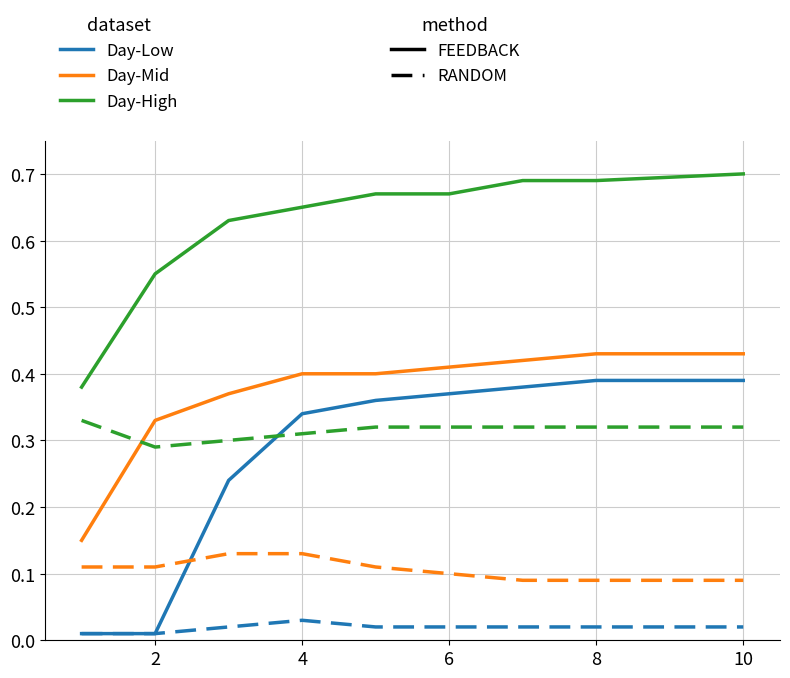

Does the chart display data point markers on the line(s)?

No